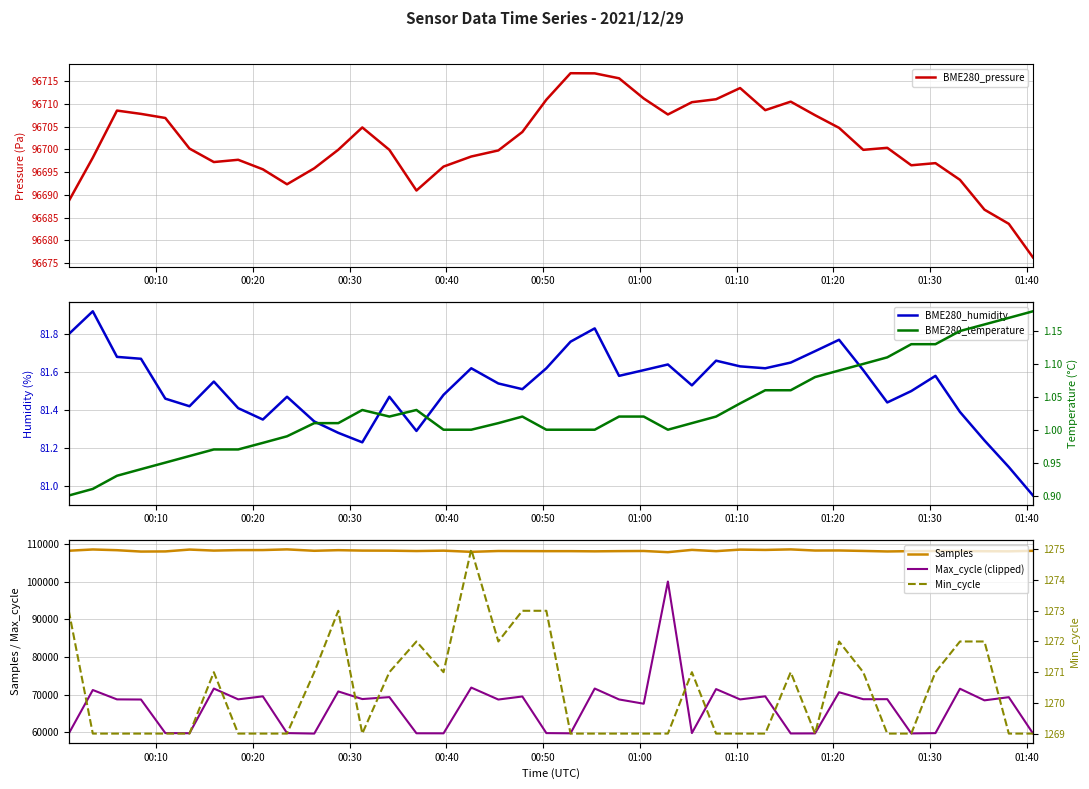

What is the average value of the BME280_humidity series?

81.5